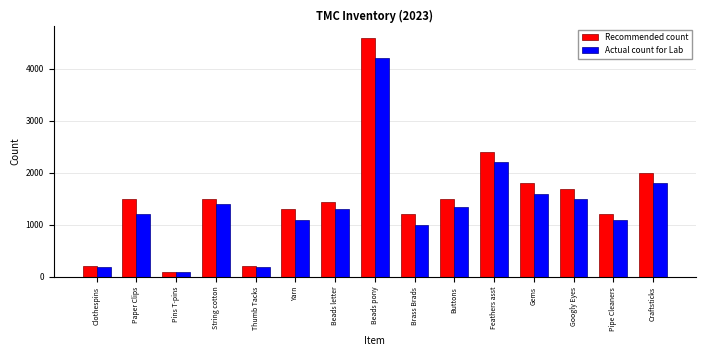

Which series has the largest range (max minus min)?

Recommended count